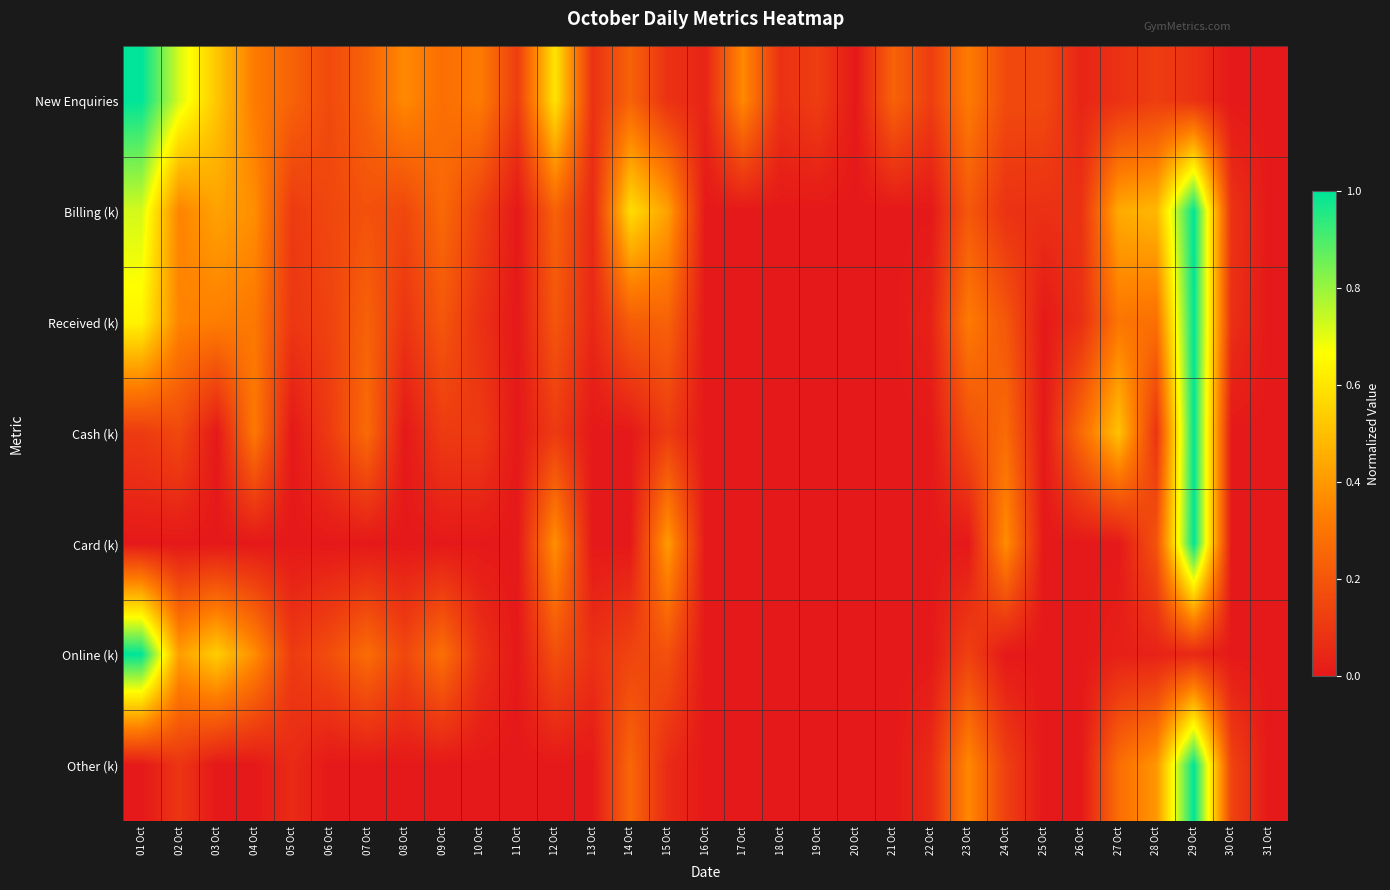

Which series has the largest range (max minus min)?

New Enquiries